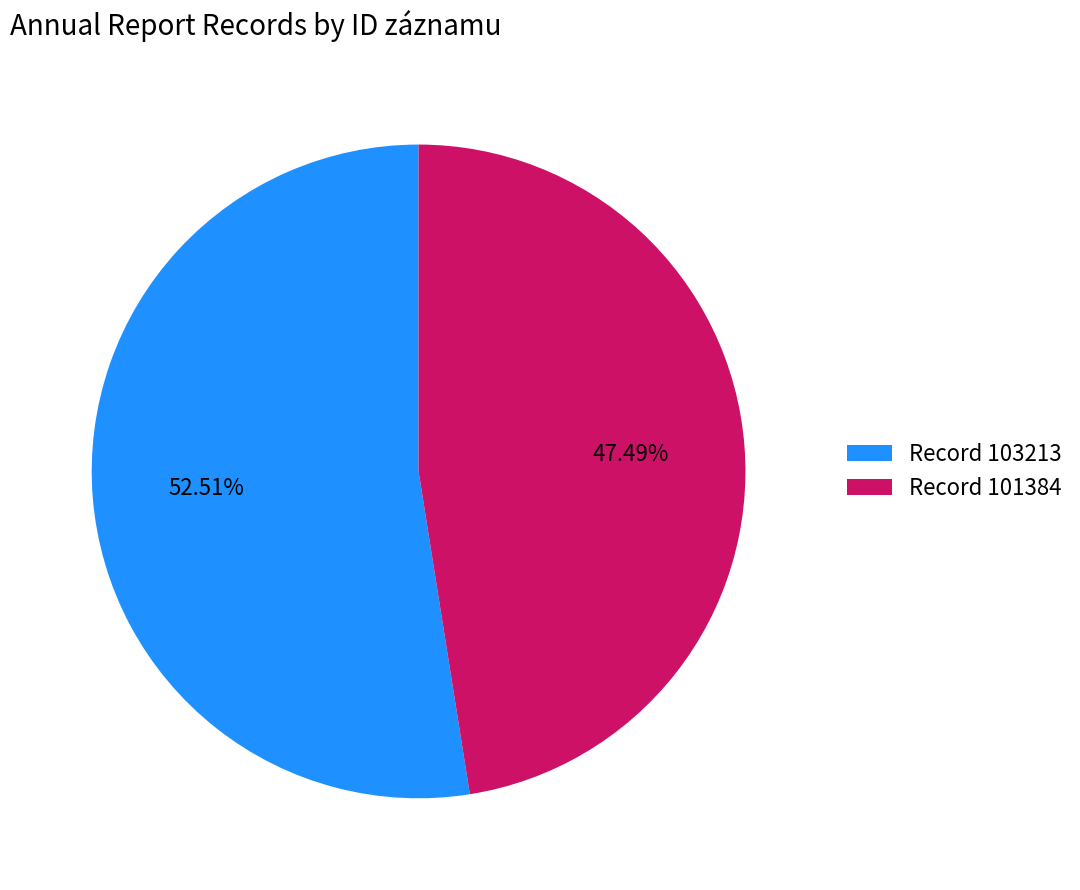

To the nearest percent, what is the difference between the largest and smallest slice percentages?

5%